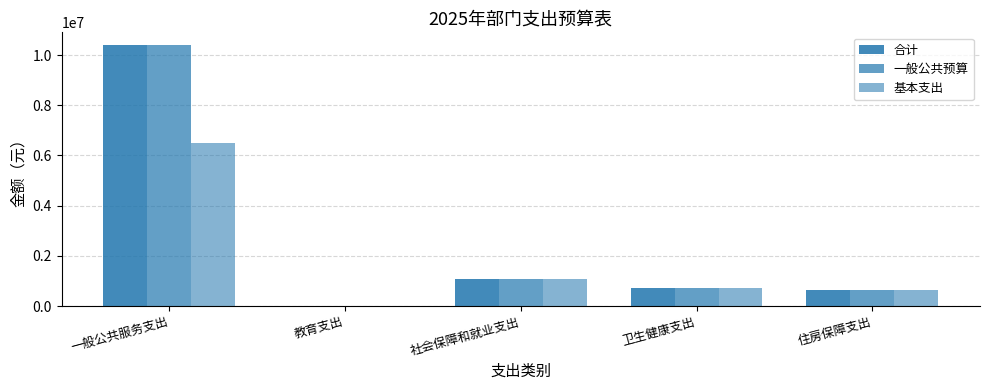

Is it true that 合计 equals 1094750.9 at 社会保障和就业支出?

True